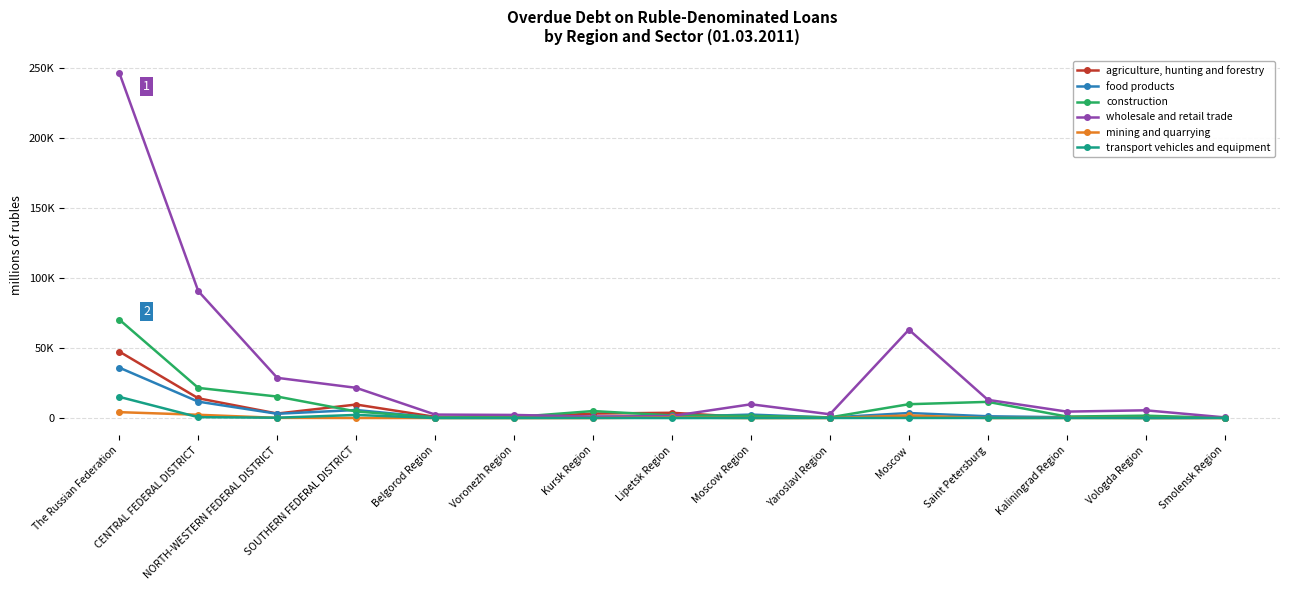

Is this an area chart (filled region under the line)?

No